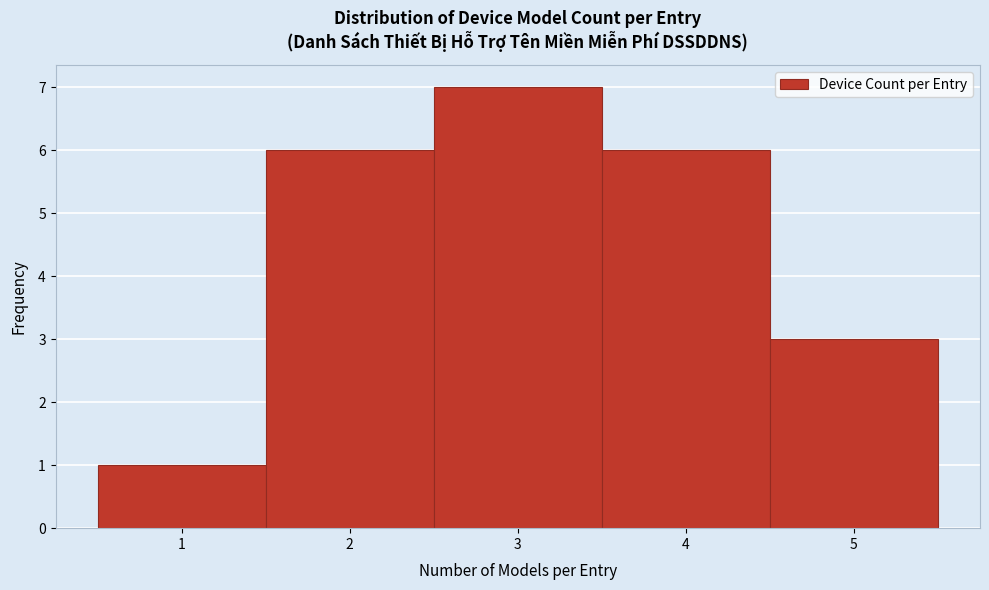

Reading left to right, transcribe this chart: for each bar, give the range it covers on the x-axis and its height. The values are not printed on the chart, so give them approximately, as read against the axis.

0.5 to 1.5: 1
1.5 to 2.5: 6
2.5 to 3.5: 7
3.5 to 4.5: 6
4.5 to 5.5: 3